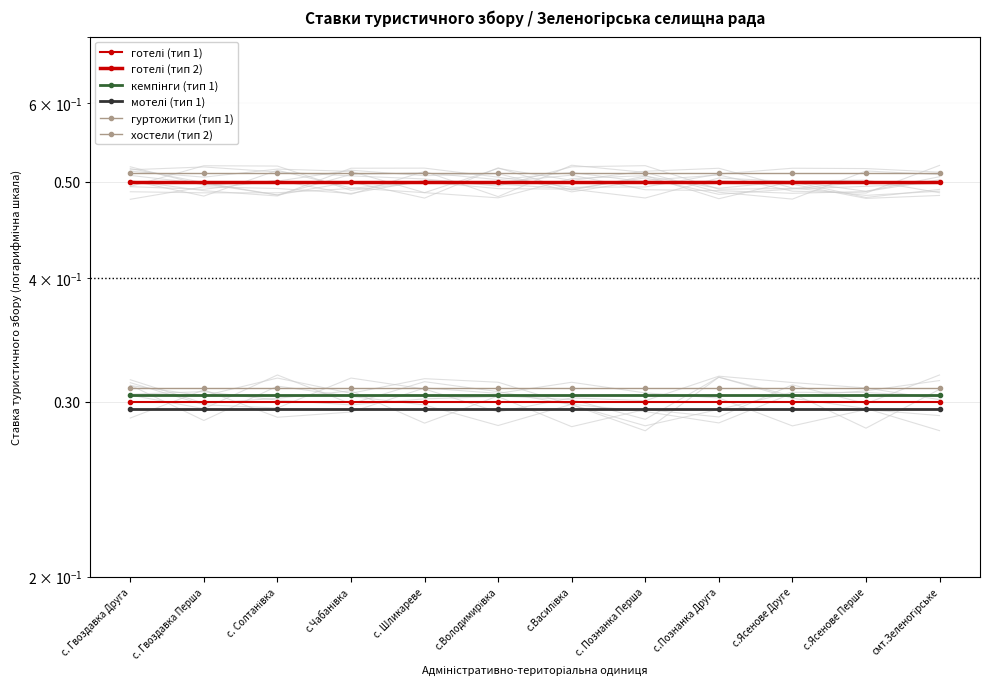

Reading right to left, what are all the values shown in this chart?

готелі (тип 1): 0.3	0.3	0.3	0.3	0.3	0.3	0.3	0.3	0.3	0.3	0.3	0.3
готелі (тип 2): 0.5	0.5	0.5	0.5	0.5	0.5	0.5	0.5	0.5	0.5	0.5	0.5
кемпінги (тип 1): 0.3	0.3	0.3	0.3	0.3	0.3	0.3	0.3	0.3	0.3	0.3	0.3
мотелі (тип 1): 0.3	0.3	0.3	0.3	0.3	0.3	0.3	0.3	0.3	0.3	0.3	0.3
гуртожитки (тип 1): 0.3	0.3	0.3	0.3	0.3	0.3	0.3	0.3	0.3	0.3	0.3	0.3
хостели (тип 2): 0.5	0.5	0.5	0.5	0.5	0.5	0.5	0.5	0.5	0.5	0.5	0.5